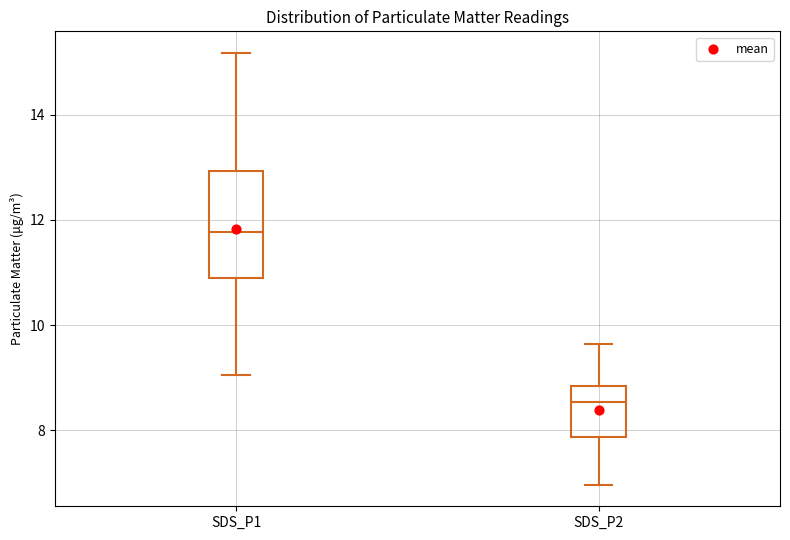

Where is the upper edge of the box for SDS_P2 on the y-axis? The values are not printed on the chart, so give them approximately, as read against the axis.

8.8